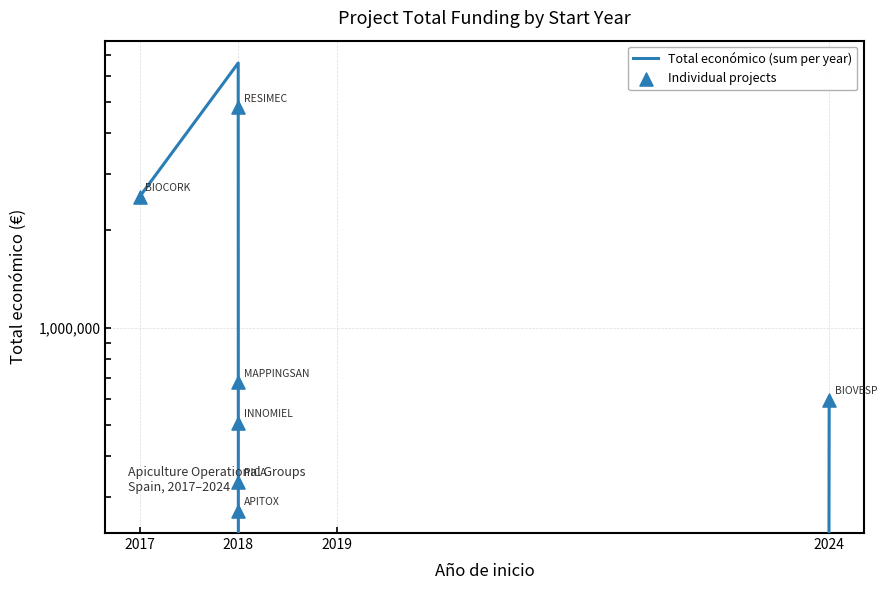

What is the change in value from 2019 to 2018?

+271552